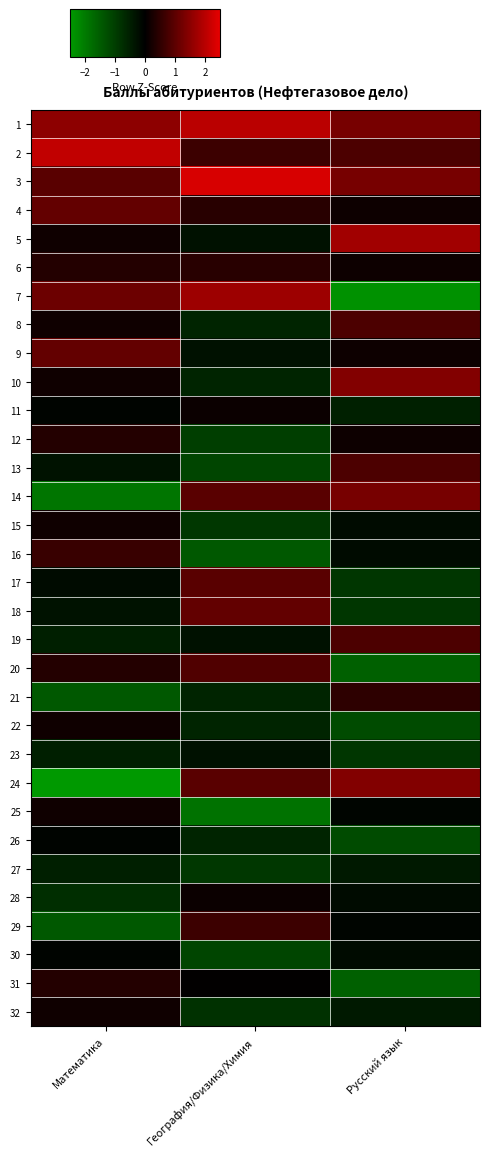

What is the smallest value displayed?

-3.2